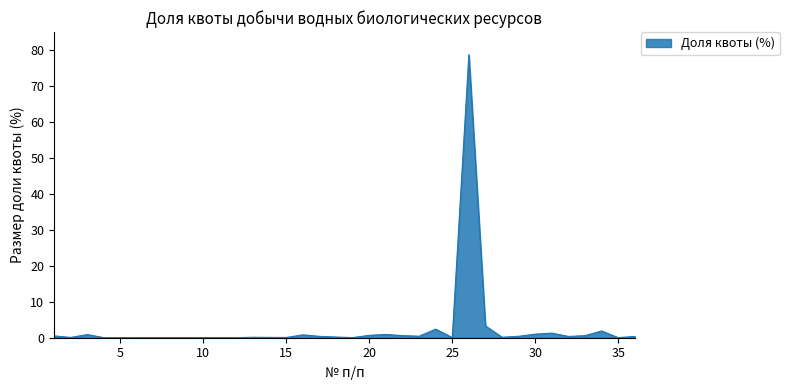

True or false: the data has more than 2 interior local peaks.

True